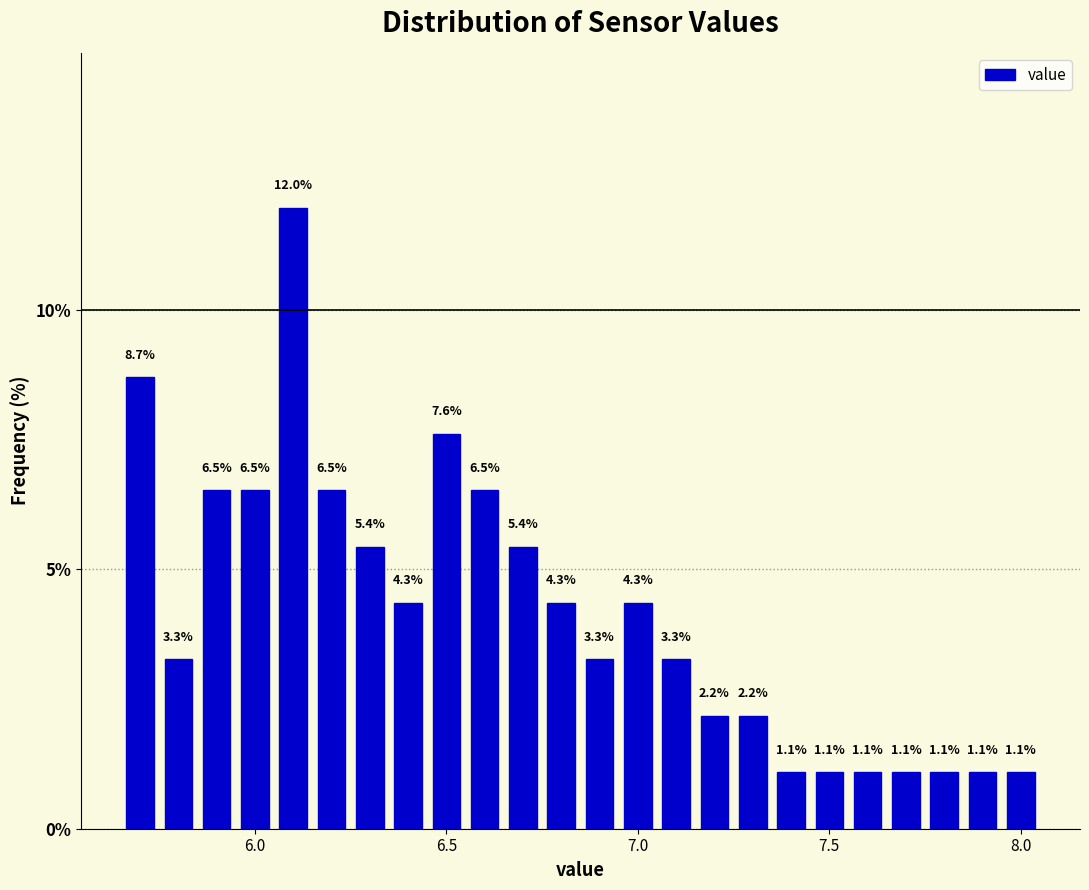

Read against the x-axis, roughly where is the centre of the tallest bar?

6.10